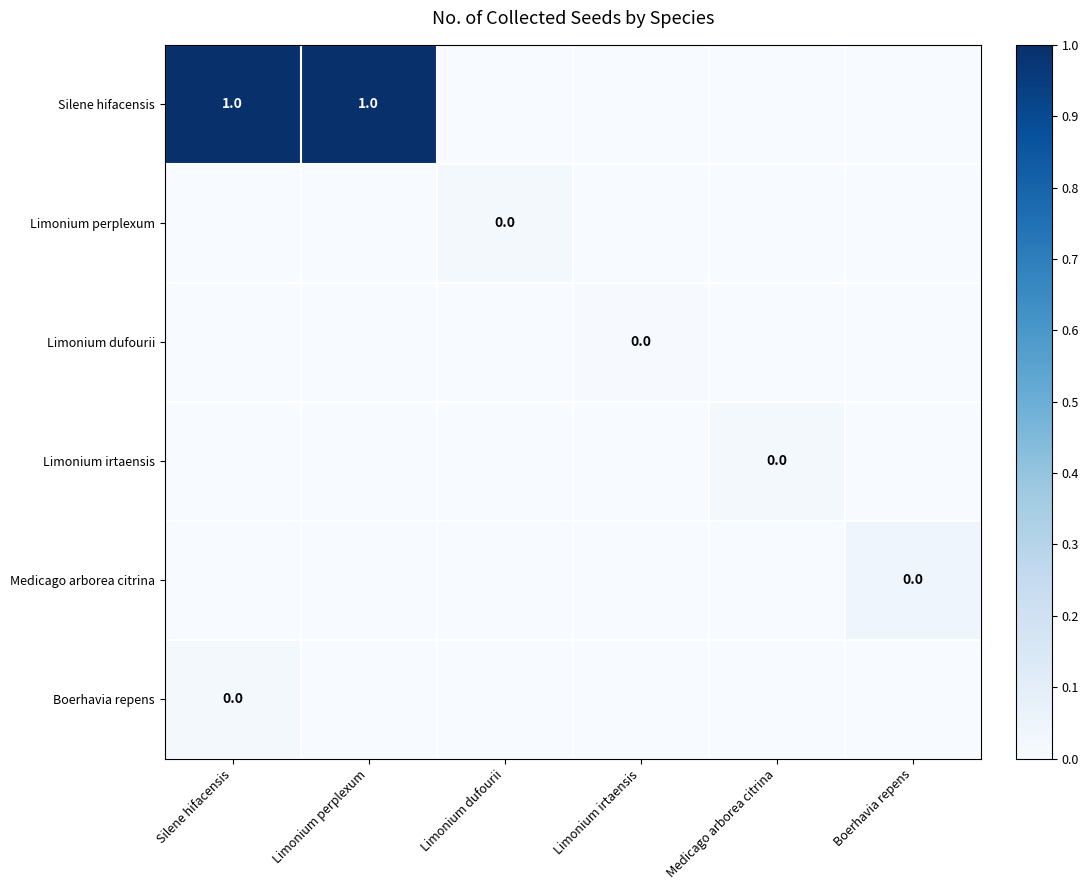

Is it true that Limonium perplexum equals 0.0 at Silene hifacensis?

True